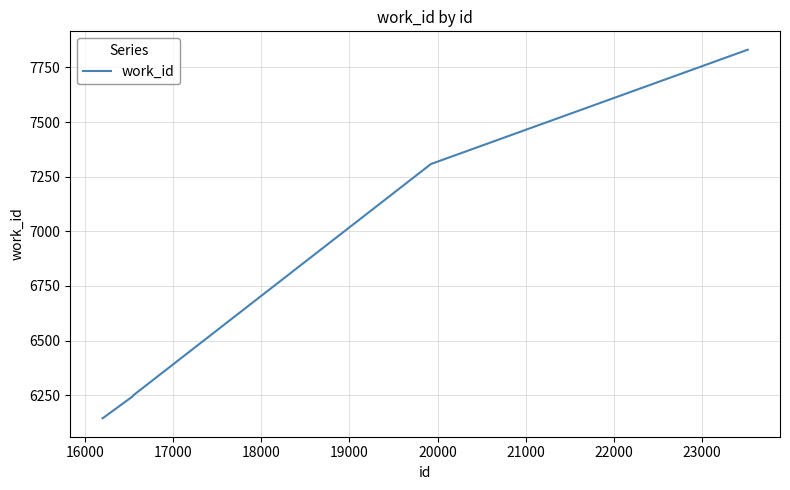

What is the maximum value shown in the chart?

7831